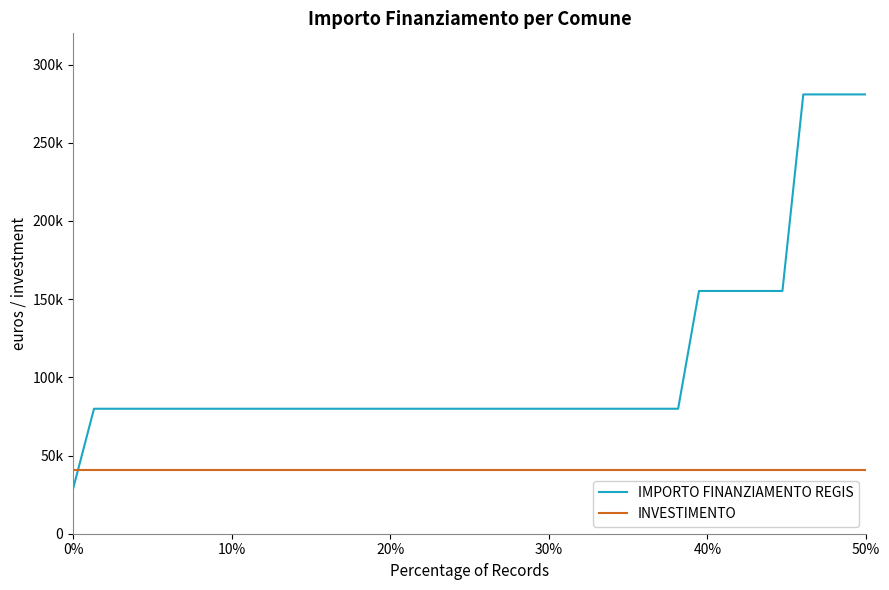

True or false: INVESTIMENTO has more than 2 interior local peaks.

False